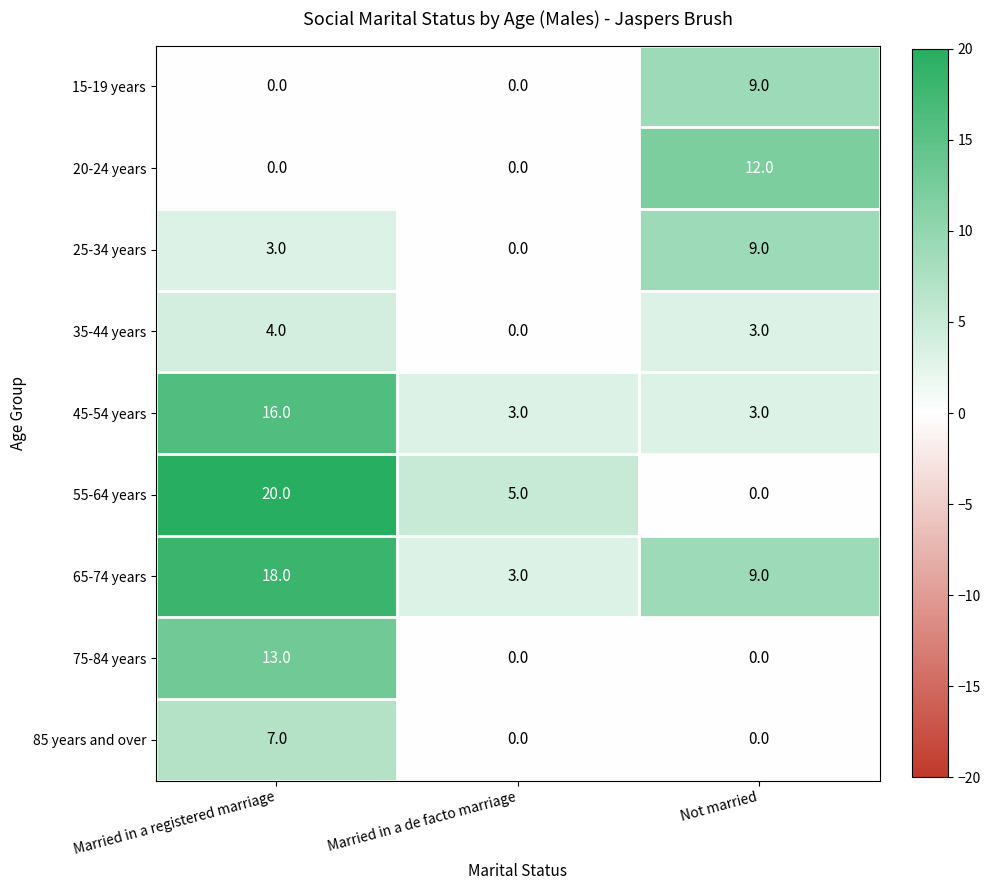

Count the 75-84 years values in the range 0 to 13.

3